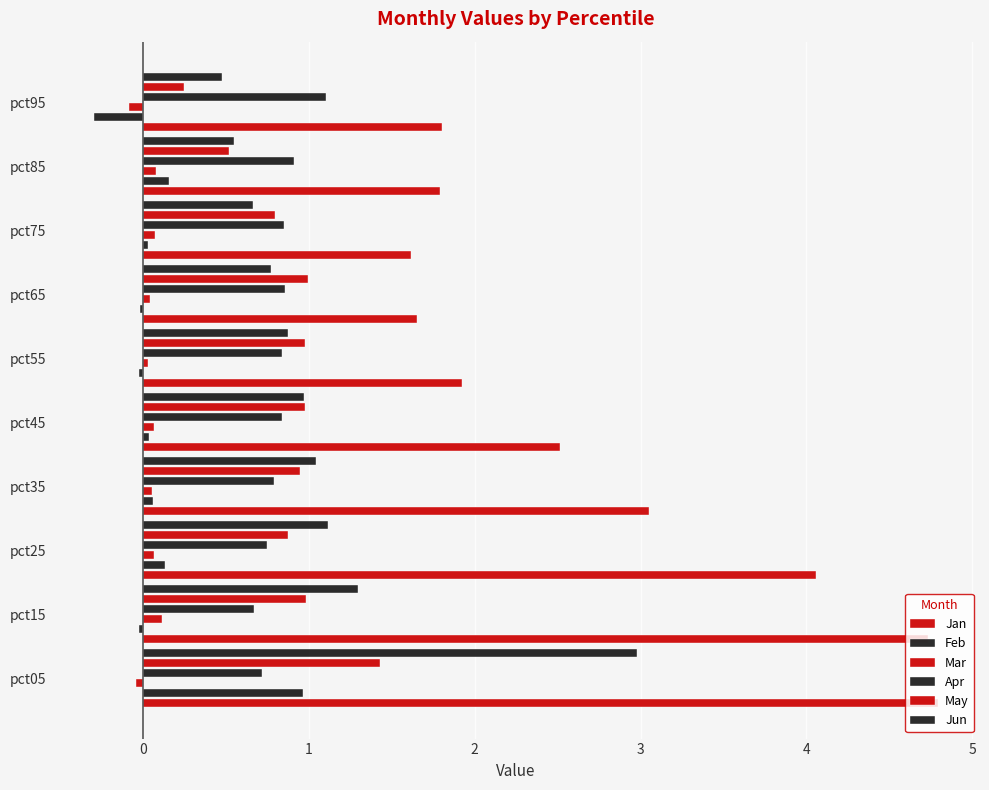

Is it true that Jan equals 0.3 at pct75?

False